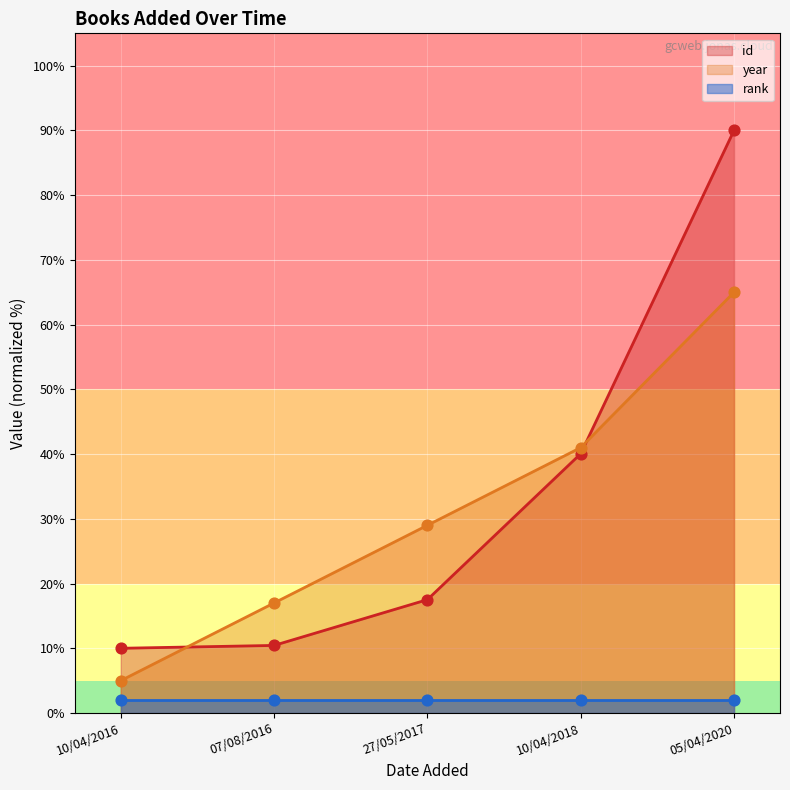

The value of year at 27/05/2017 is 29.0. True or false?

True